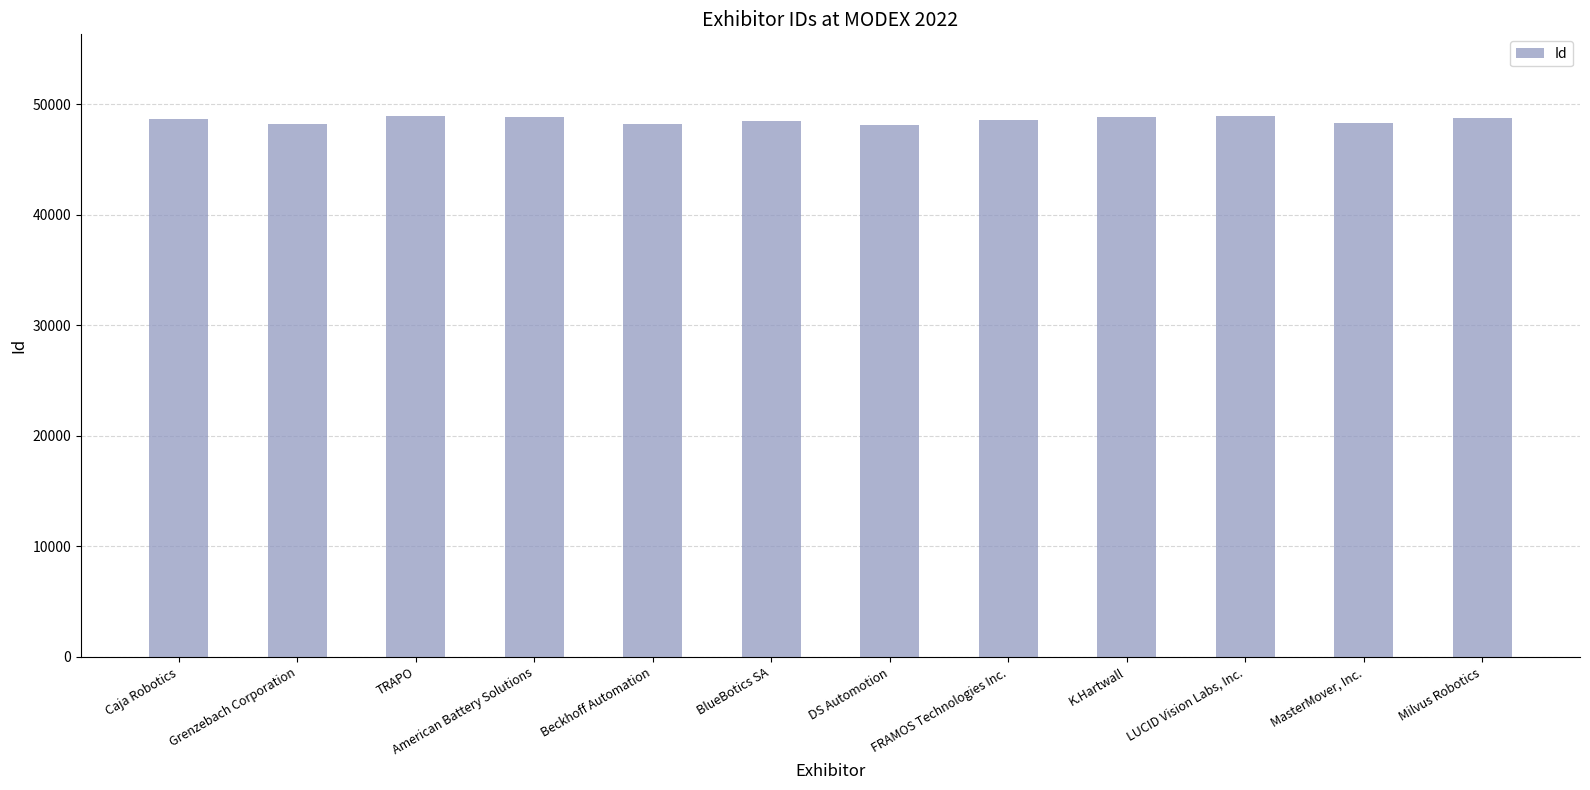

What is the sum of the values at FRAMOS Technologies Inc. and Milvus Robotics?

97282